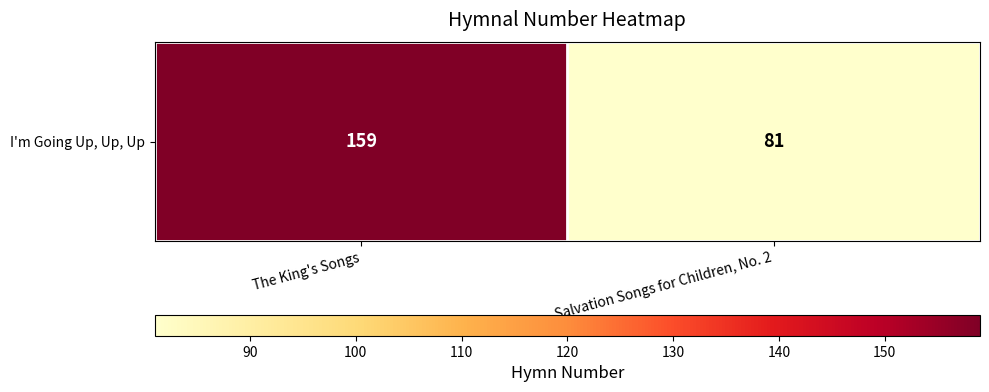

What is the greatest value displayed?

159